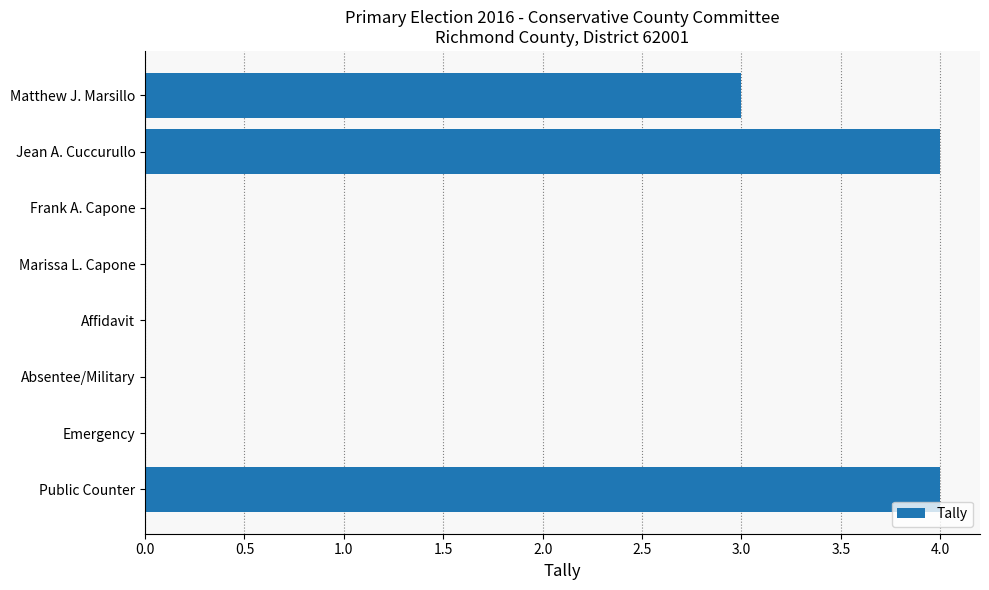

What is the sum of all values?

11